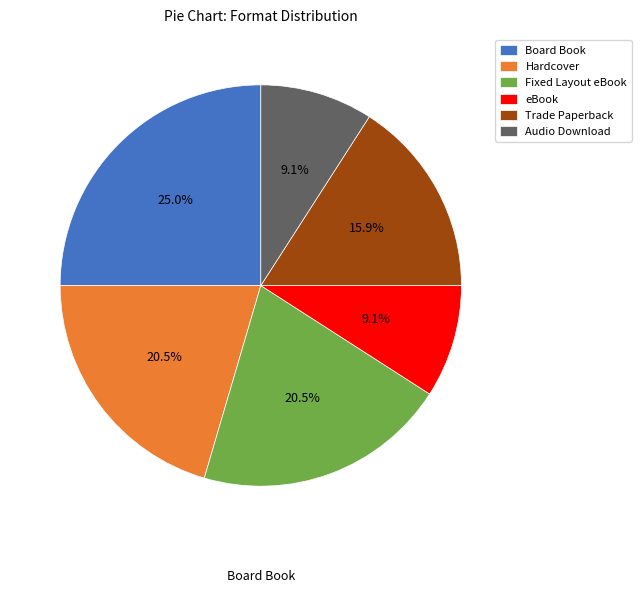

Is Board Book the majority of the pie?

No